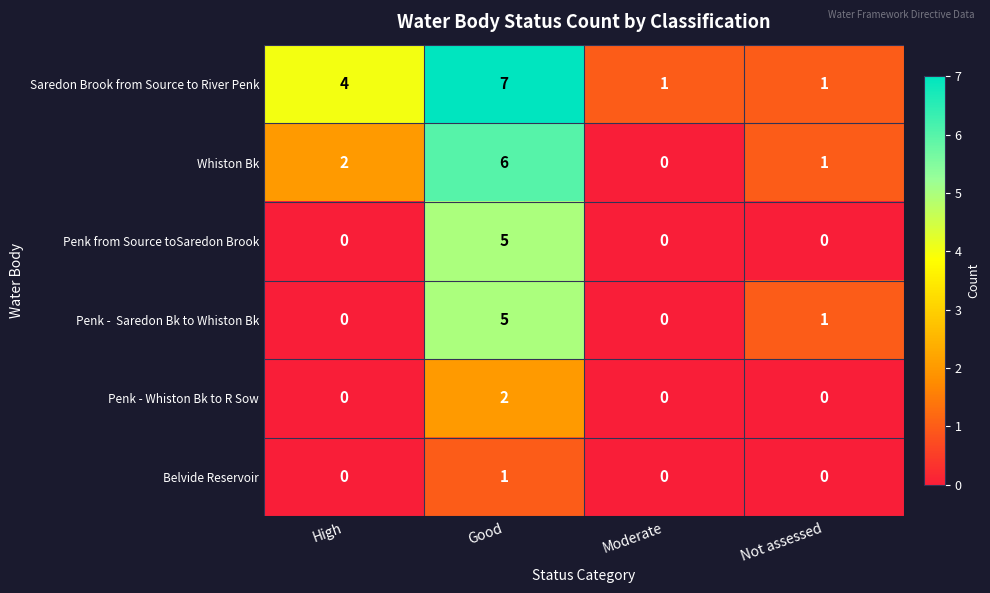

List the labels in order of Whiston Bk value, smallest first.

Moderate, Not assessed, High, Good